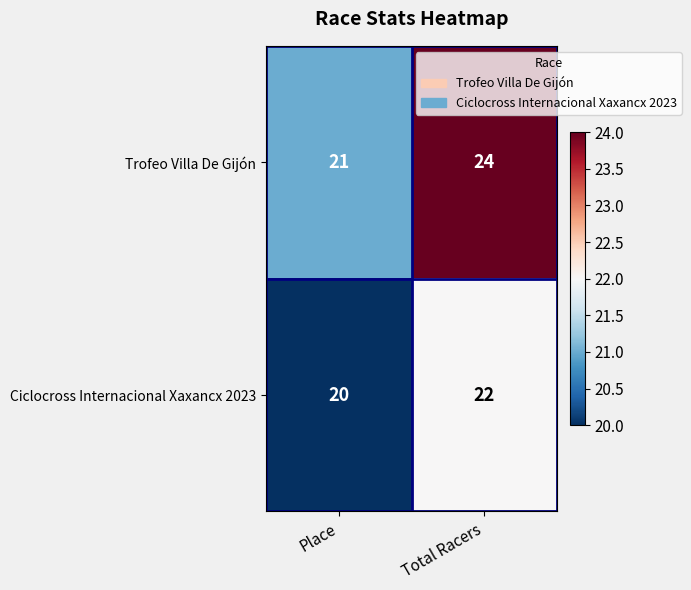

What is the total value across all series at Total Racers?

46